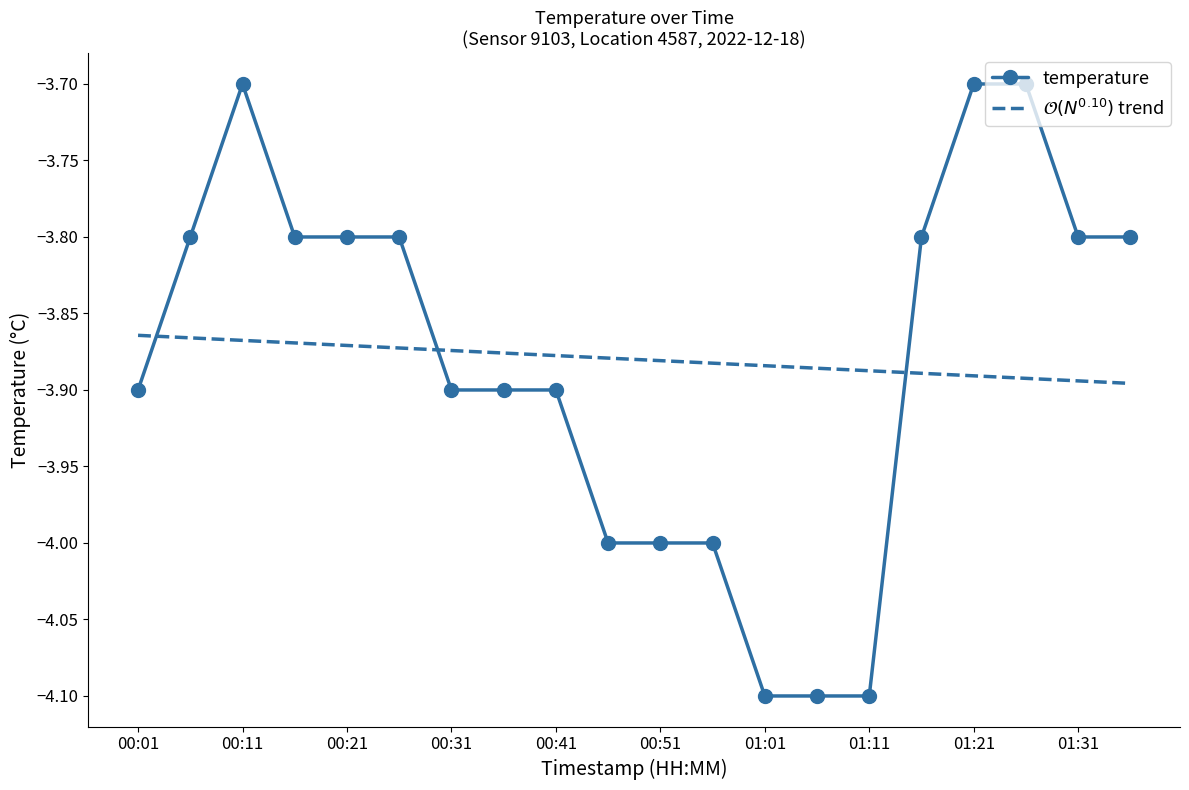

How many values are between -4 and -3?

17